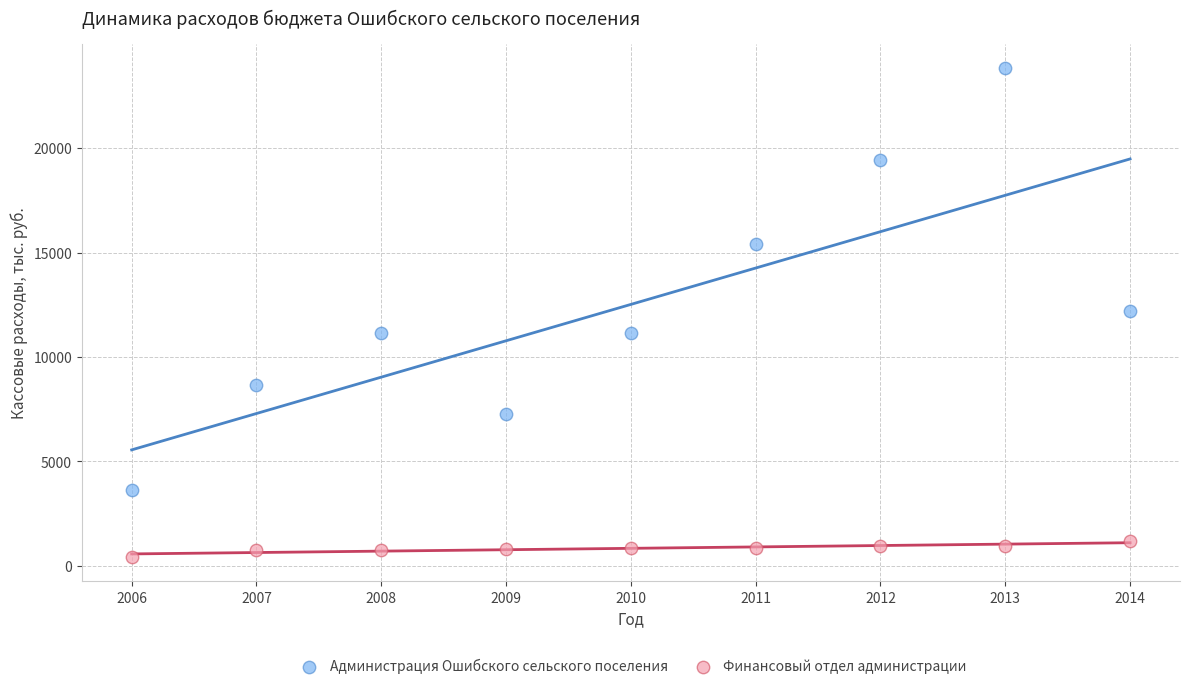

Which series has the widest spread of Y values?

Администрация Ошибского сельского поселения